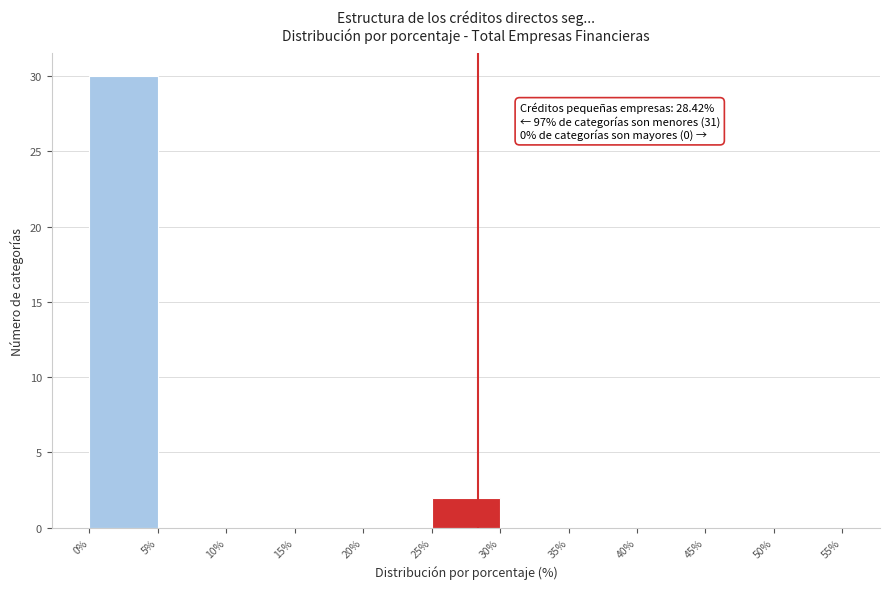

Which range on the x-axis has the tallest bar?

0% to 5%